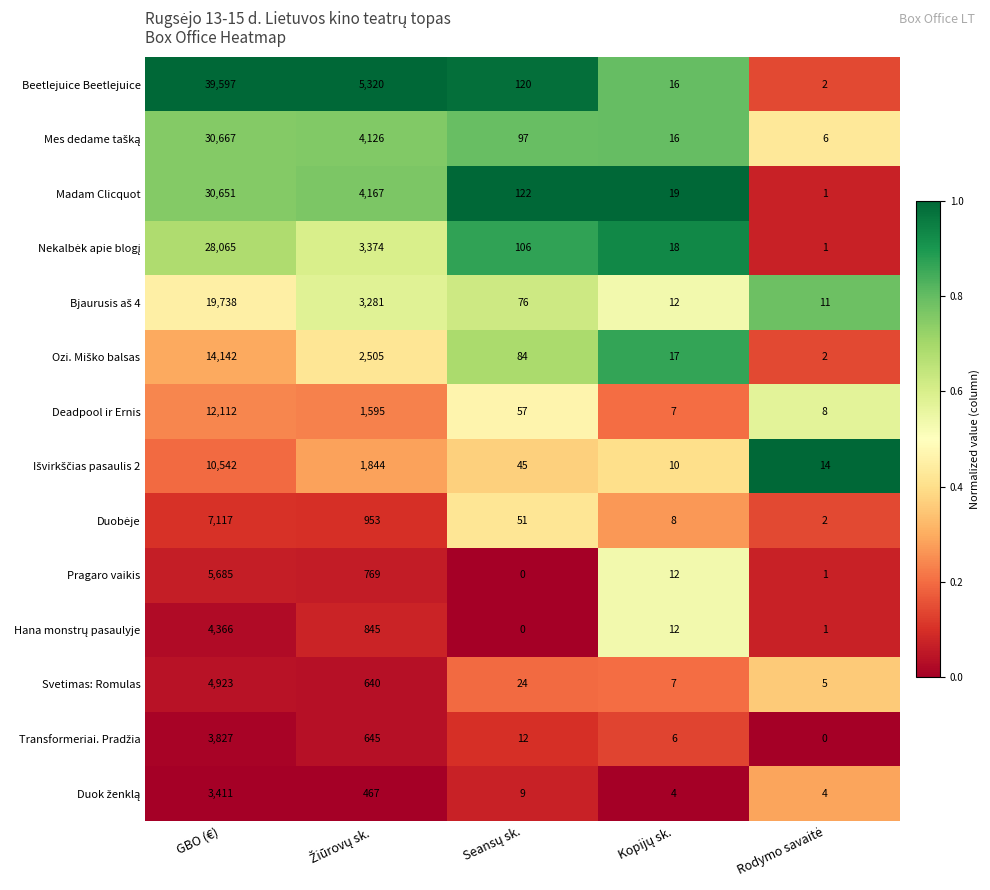

What is the maximum value shown in the chart?

39597